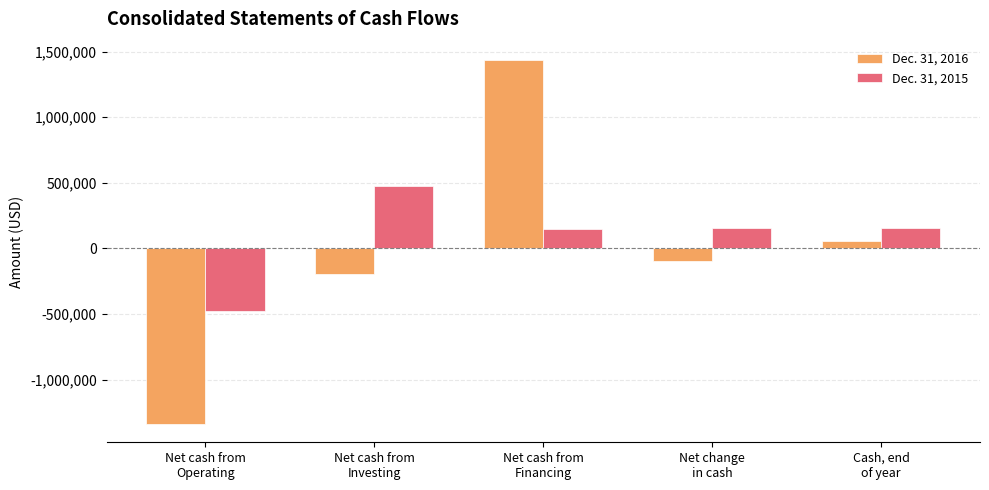

How many values in Dec. 31, 2015 are above zero?

4